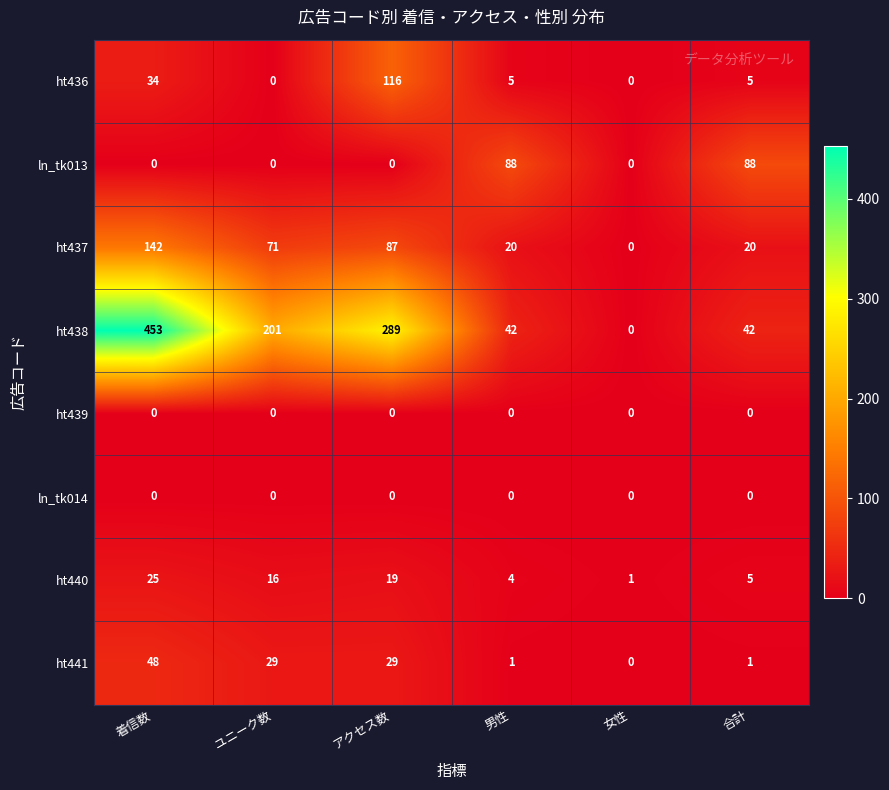

Which label corresponds to the largest value in the chart?

着信数